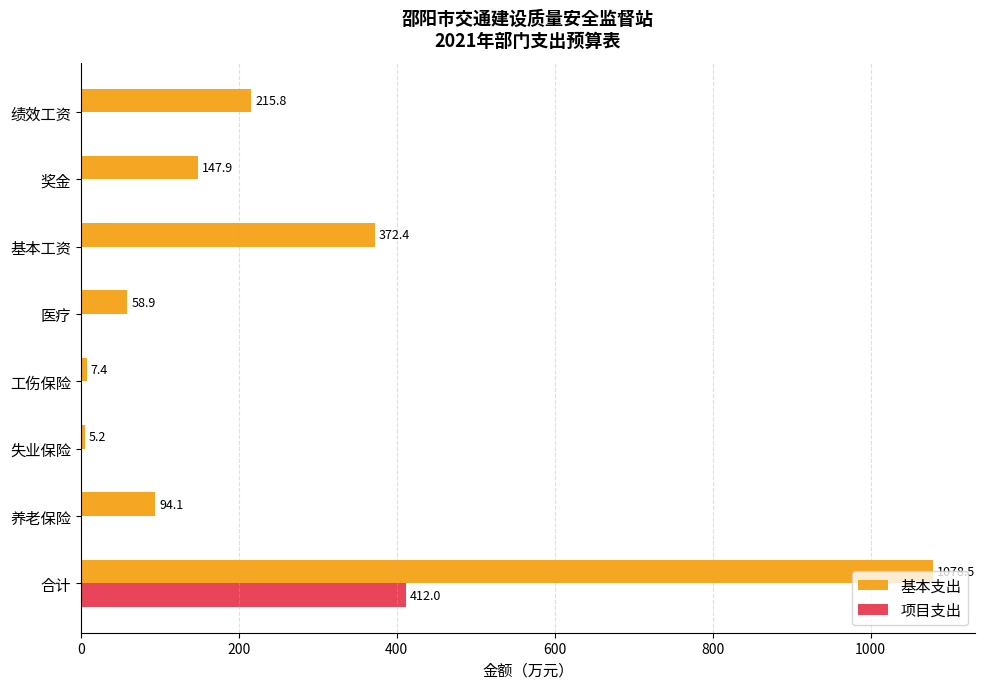

What is the sum of the 基本支出 values at 合计 and 奖金?

1226.4